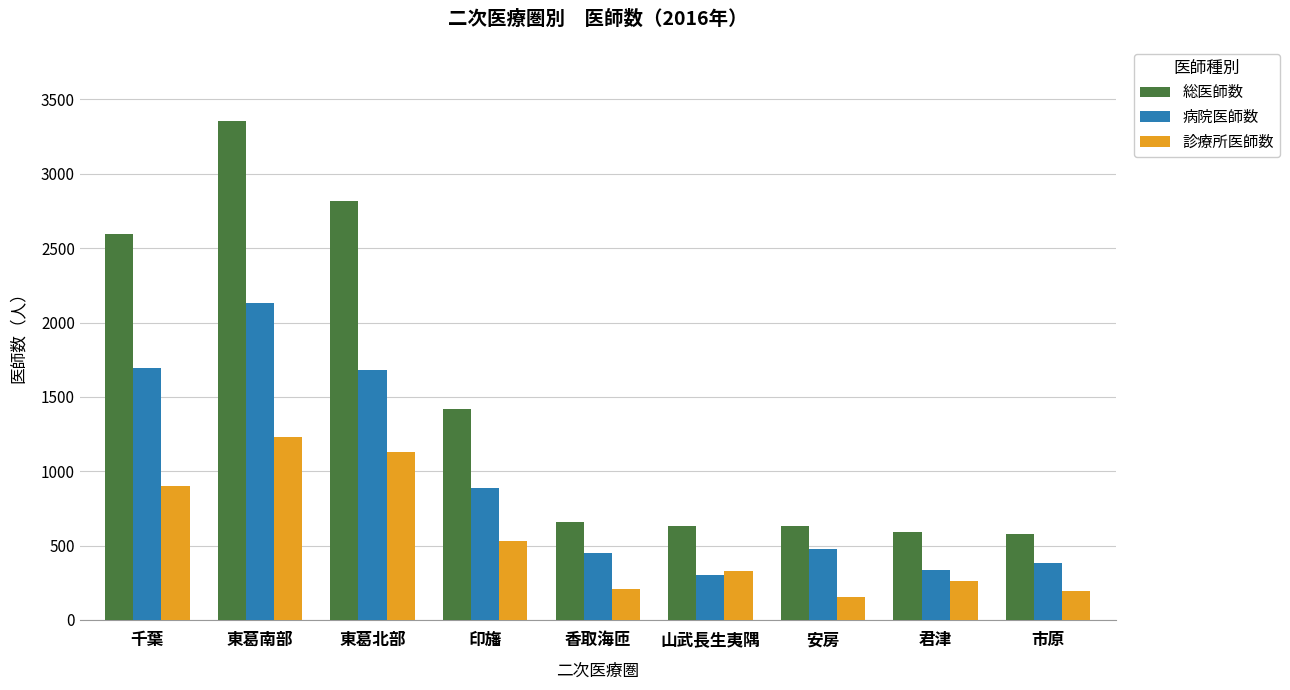

Which series has the largest range (max minus min)?

総医師数